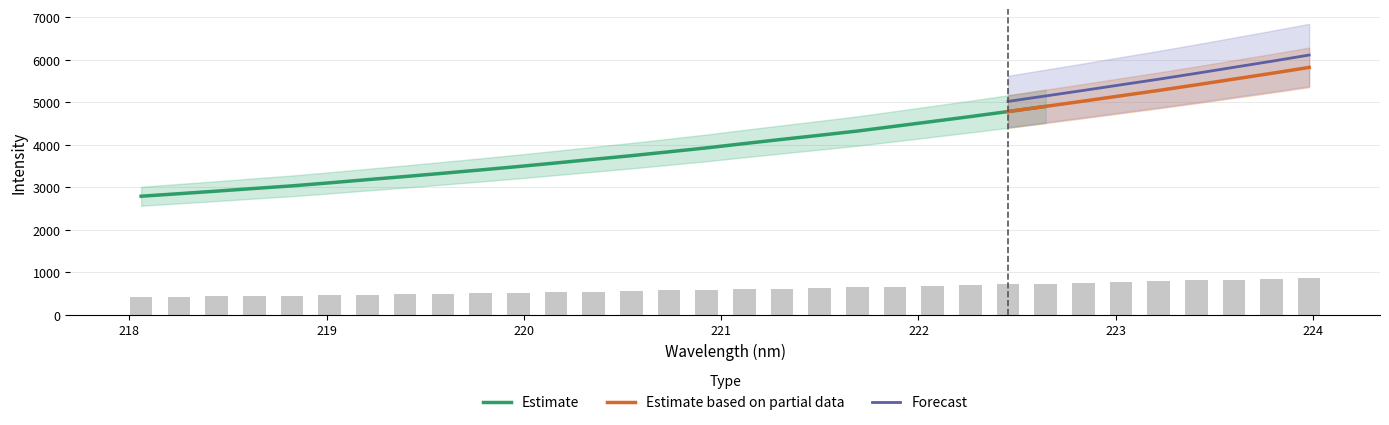

What is the smallest value displayed?

419.0